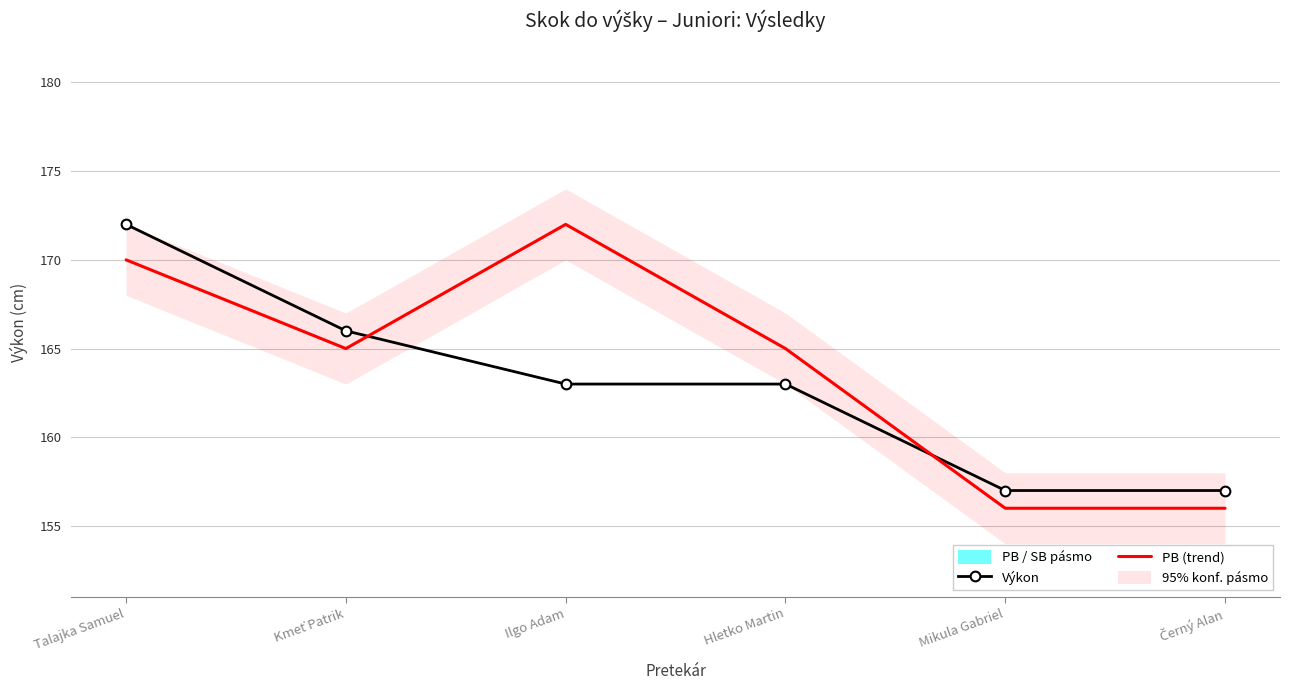

Reading left to right, what are all the values shown in this chart?

Výkon: 172	166	163	163	157	157
PB (trend): 170	165	172	165	156	156